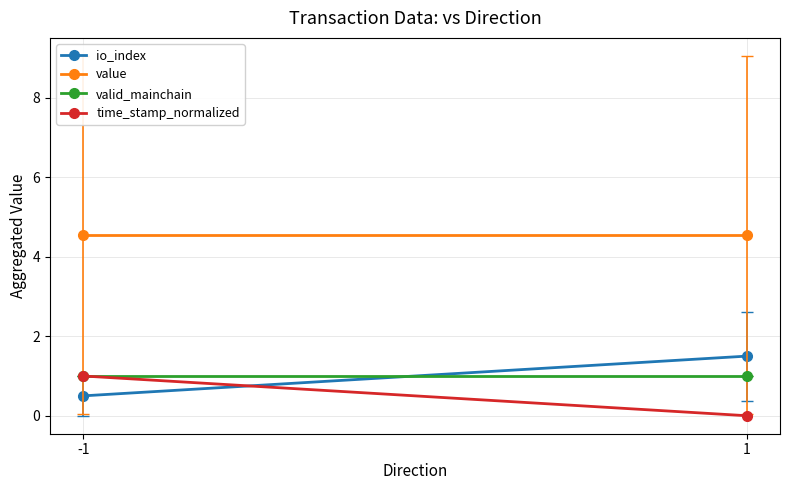

What is the value of the value point at the 1st from the left?

4.5